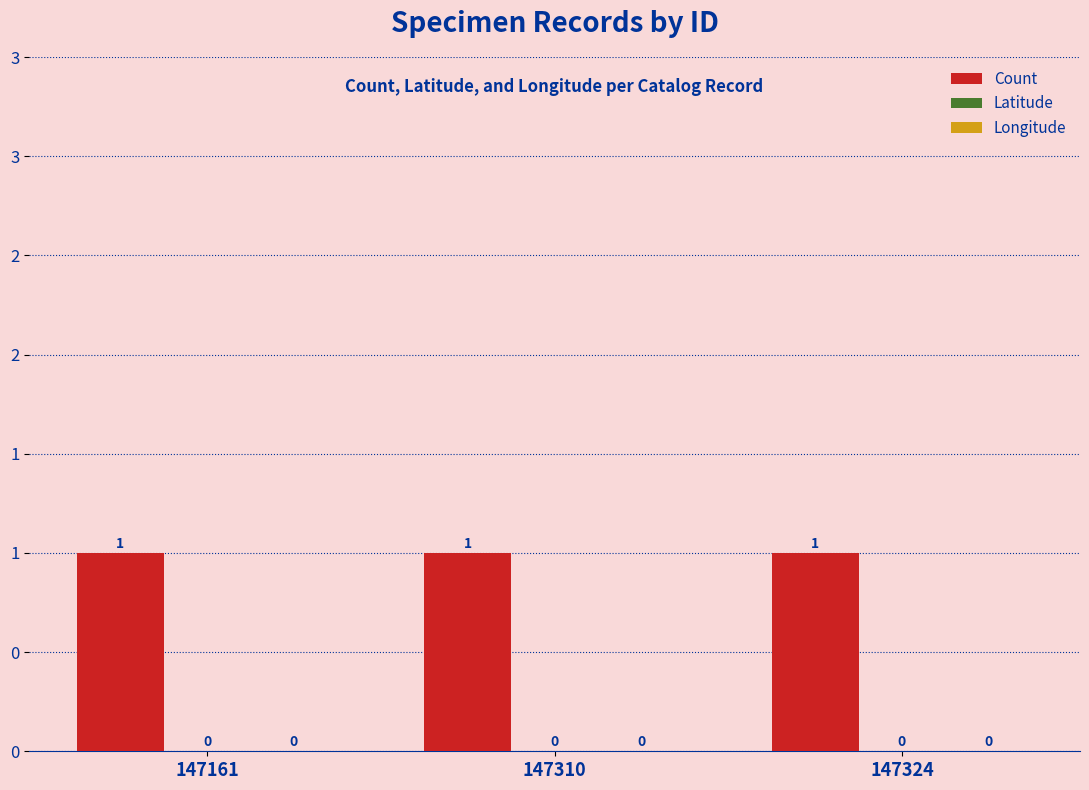

How many groups of bars are there?

3